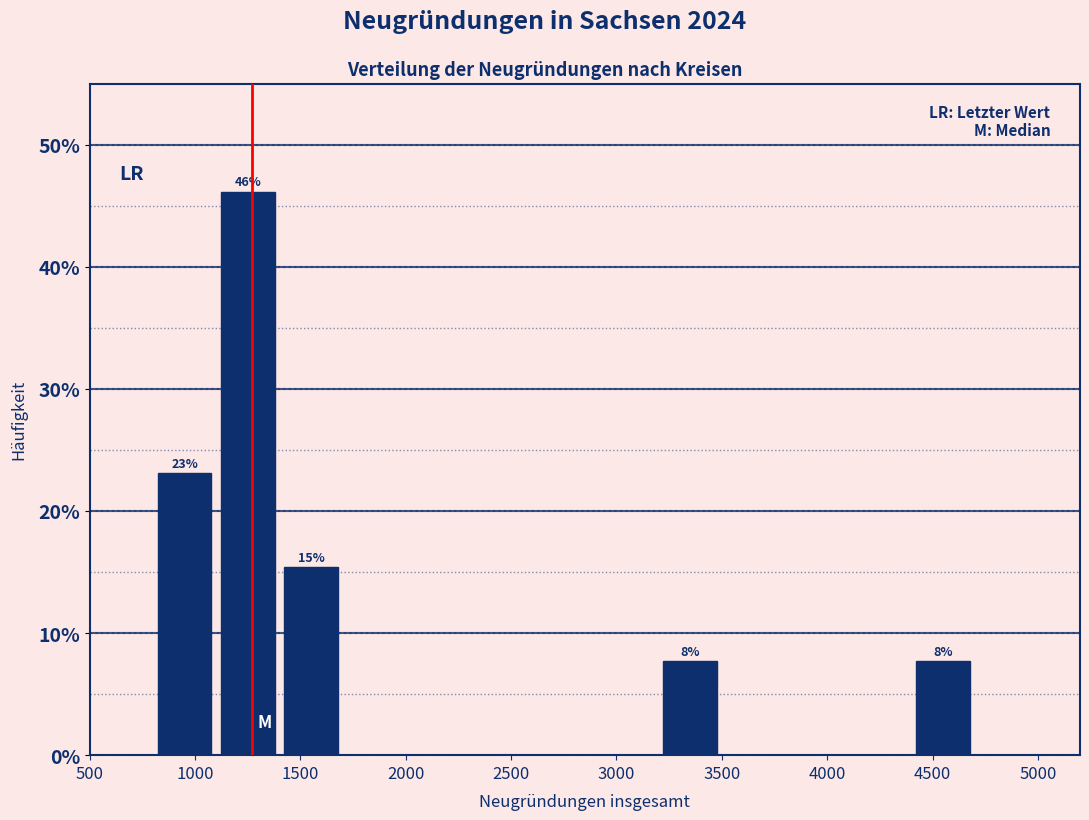

Which range on the x-axis has the tallest bar?

1100 to 1400